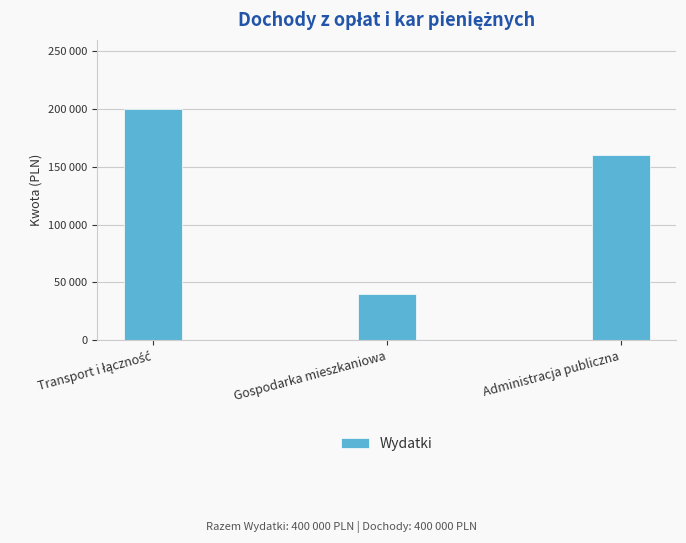

Is it true that the value at Gospodarka mieszkaniowa is 40000?

True